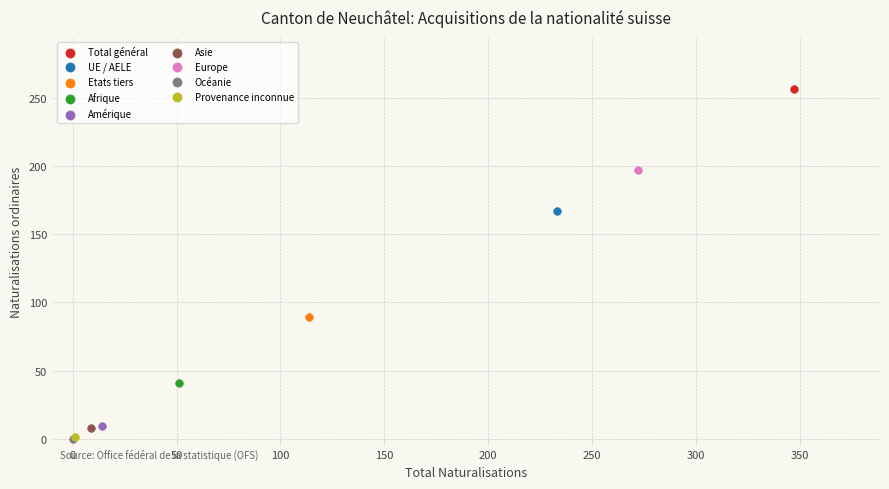

Which series reaches the maximum Y coordinate?

Total général